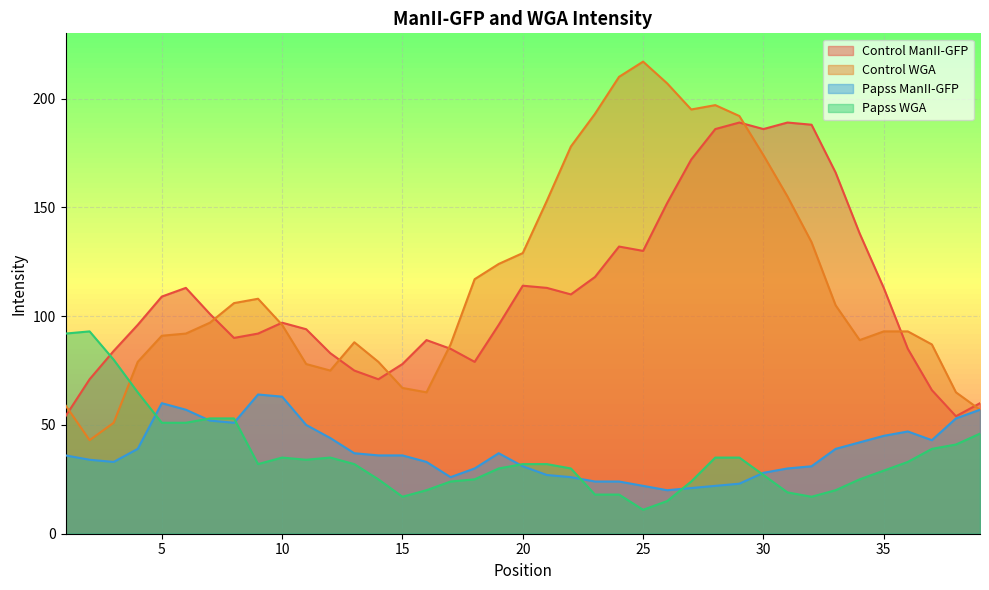

At how many categories does at least one series exceed 194?

5